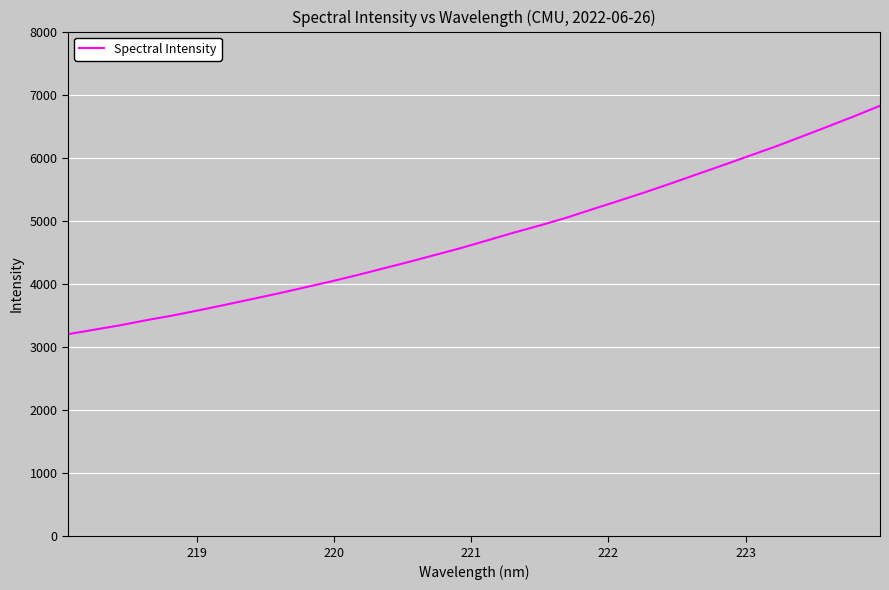

What is the minimum value shown in the chart?

3203.3